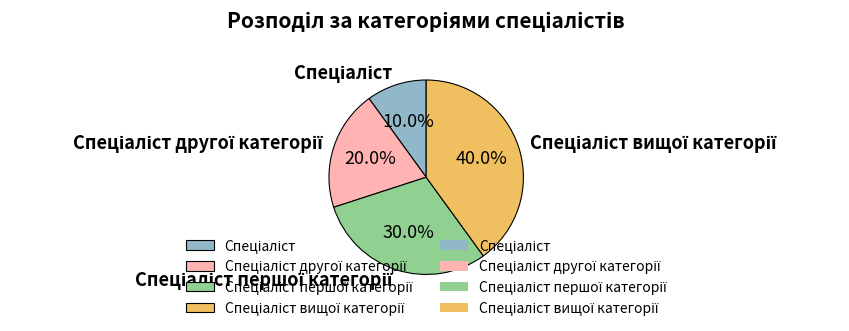

Is there any slice that represents more than half of the pie?

No